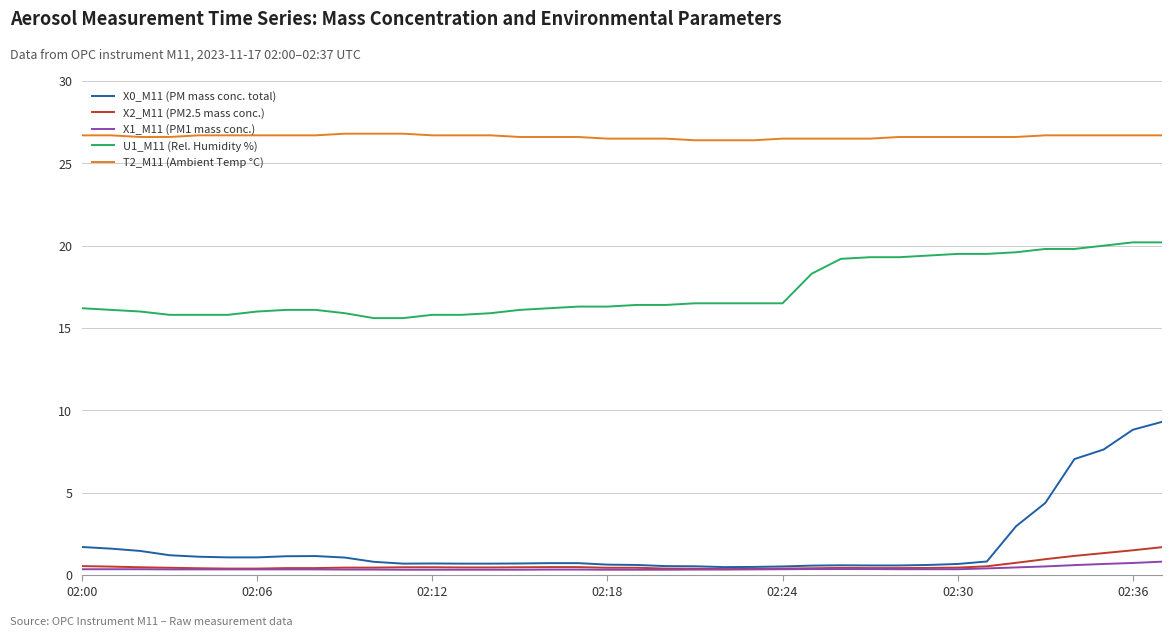

Which series has the largest range (max minus min)?

X0_M11 (PM mass conc. total)